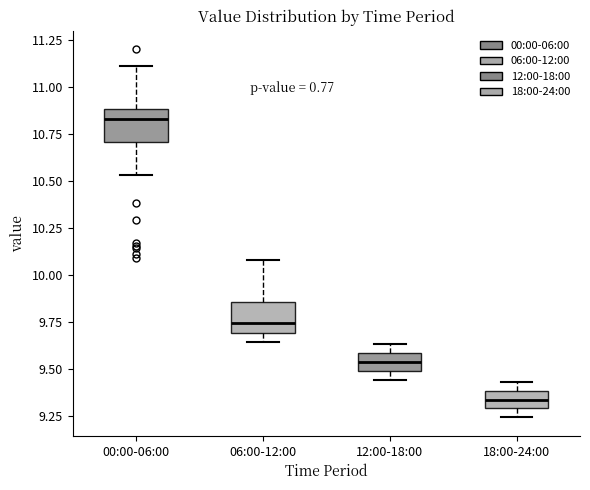

Reading left to right, read every box against the y-axis: the position of its median line, the range the box covers, and the ends of its whiskers. The values are not printed on the chart, so give them approximately, as read against the axis.

00:00-06:00: median 10.85, box 10.70 to 10.90, whiskers 10.55 to 11.10
06:00-12:00: median 9.75, box 9.70 to 9.85, whiskers 9.65 to 10.10
12:00-18:00: median 9.55, box 9.50 to 9.60, whiskers 9.45 to 9.65
18:00-24:00: median 9.35, box 9.30 to 9.40, whiskers 9.25 to 9.45